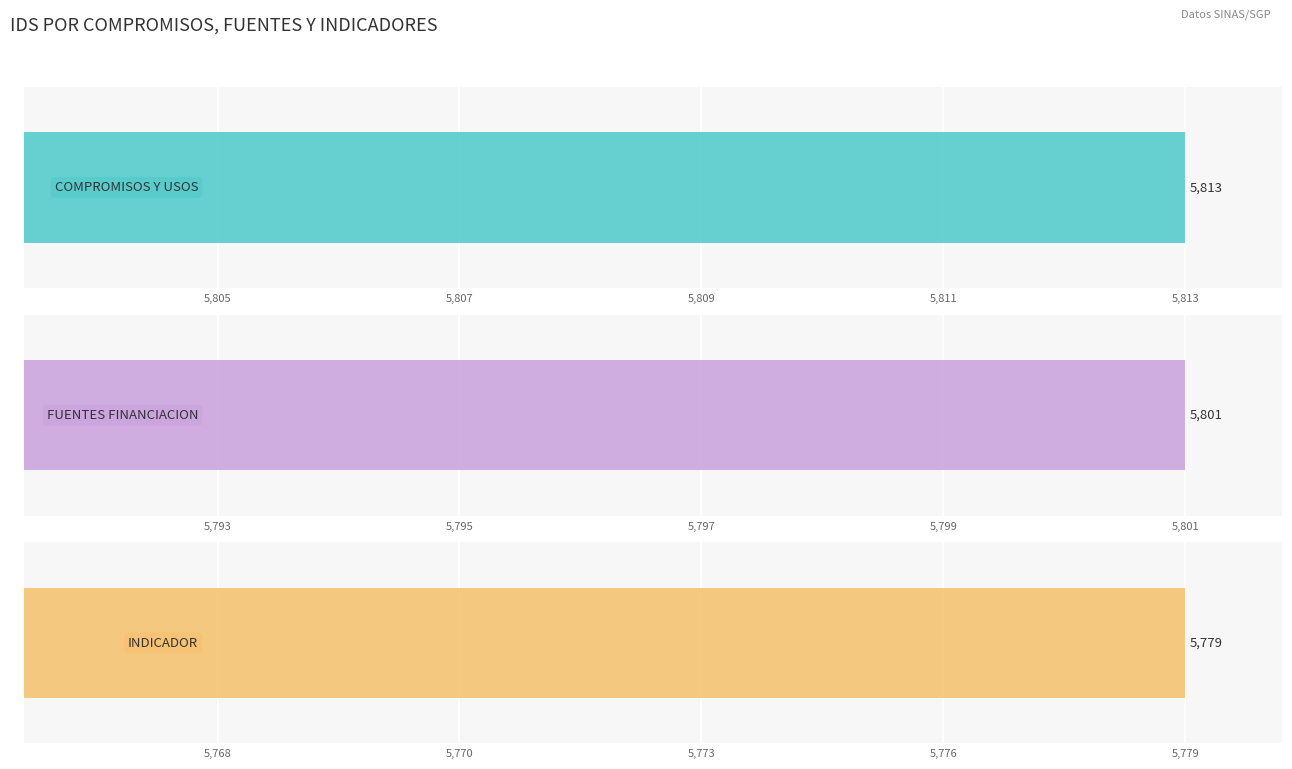

What are all the series names shown in the legend?

COMPROMISOS Y USOS, FUENTES FINANCIACION, INDICADOR